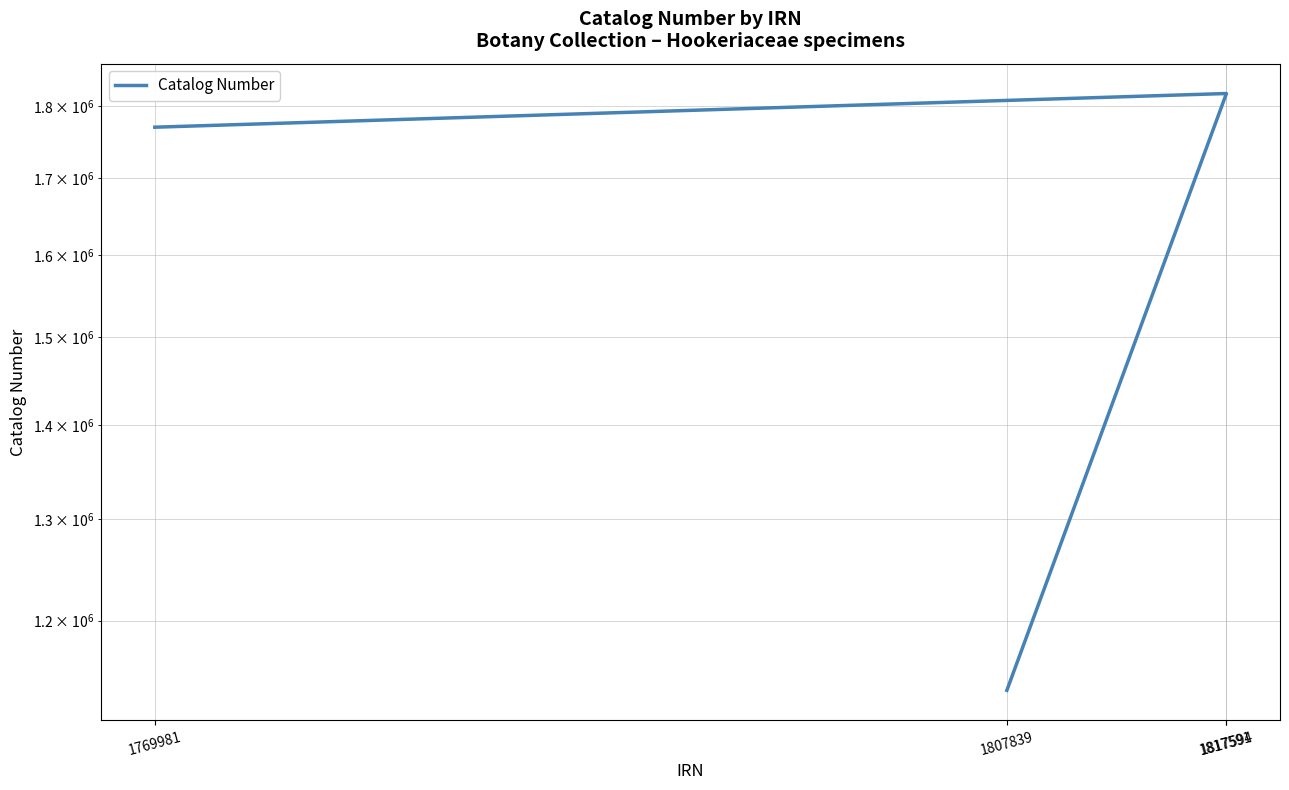

How many interior local peaks (higher than both neighbors) does the data have?

1